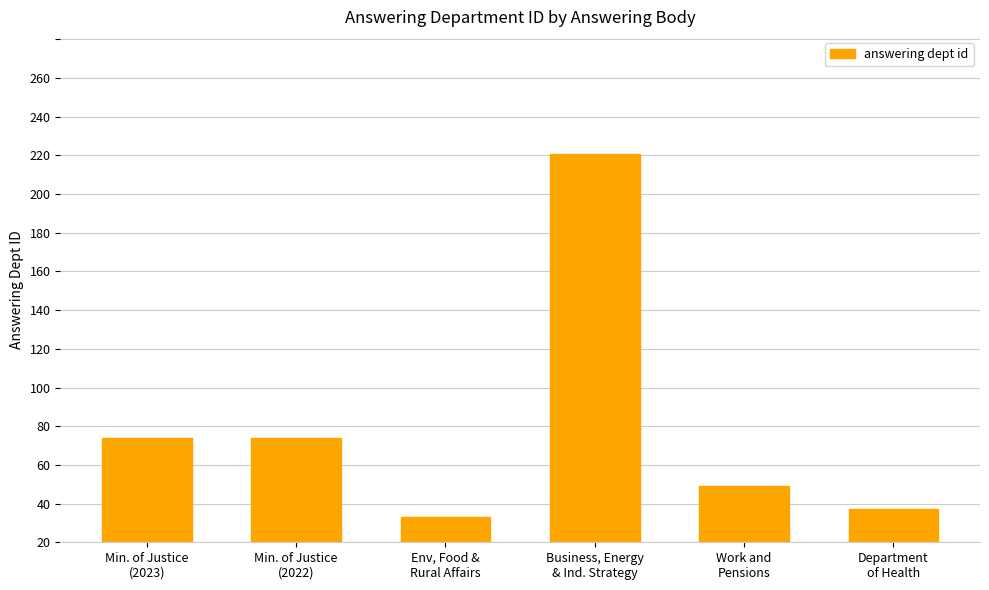

Are the bars horizontal?

No